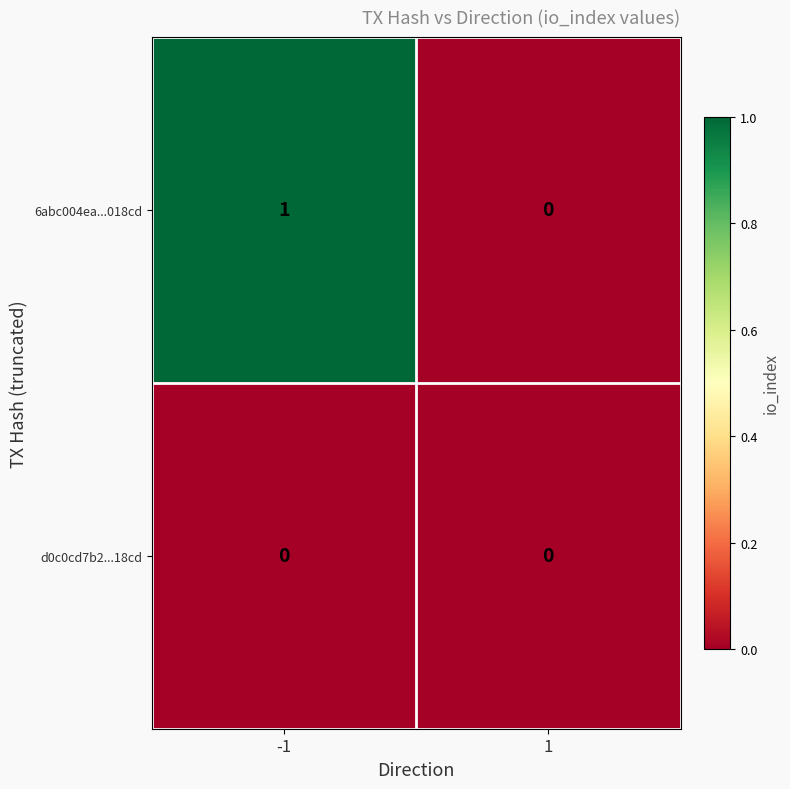

Which series has the widest spread of values?

6abc004ea...018cd